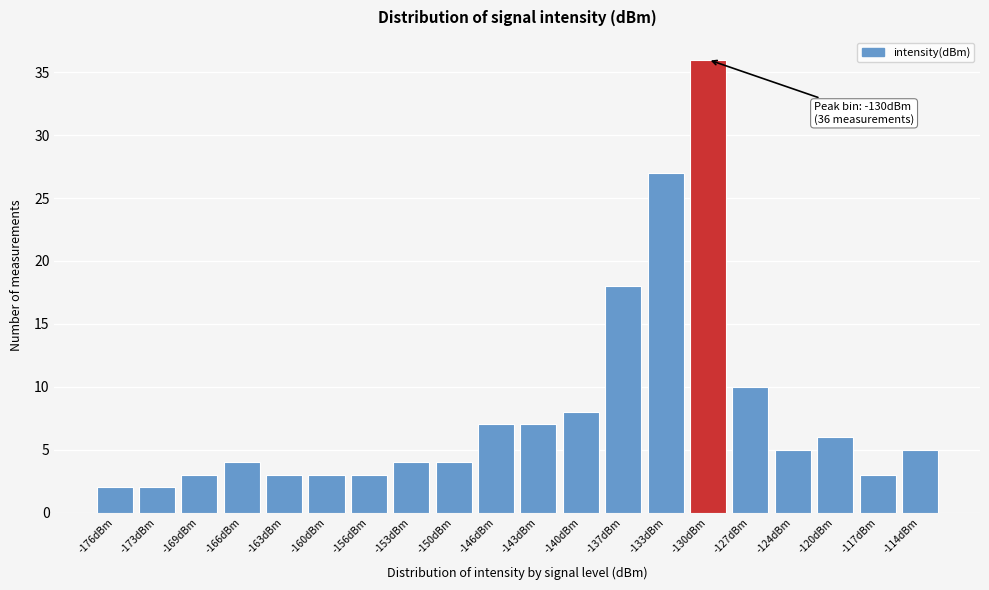

Reading left to right, list all the values displayed in this chart.

2	2	3	4	3	3	3	4	4	7	7	8	18	27	36	10	5	6	3	5